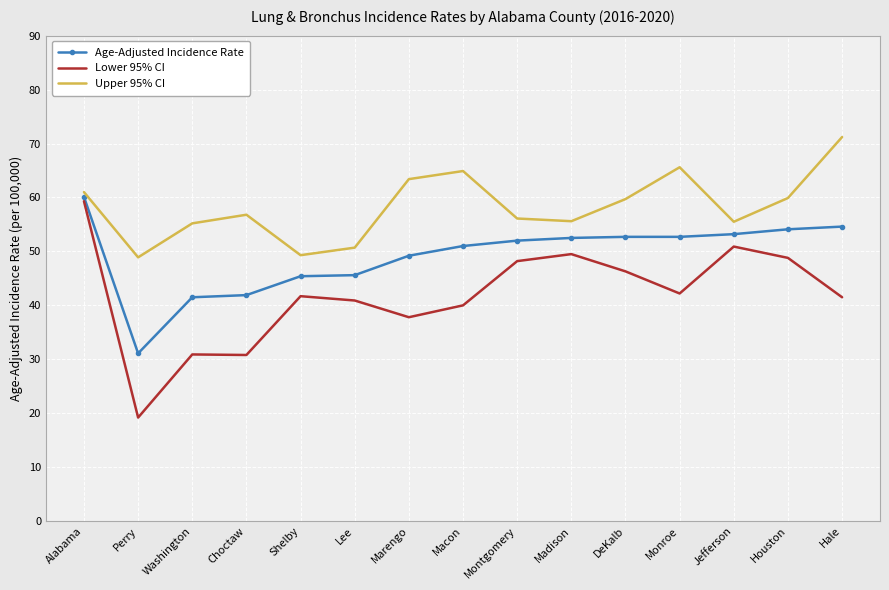

True or false: Age-Adjusted Incidence Rate and Upper 95% CI cross at least once.

False